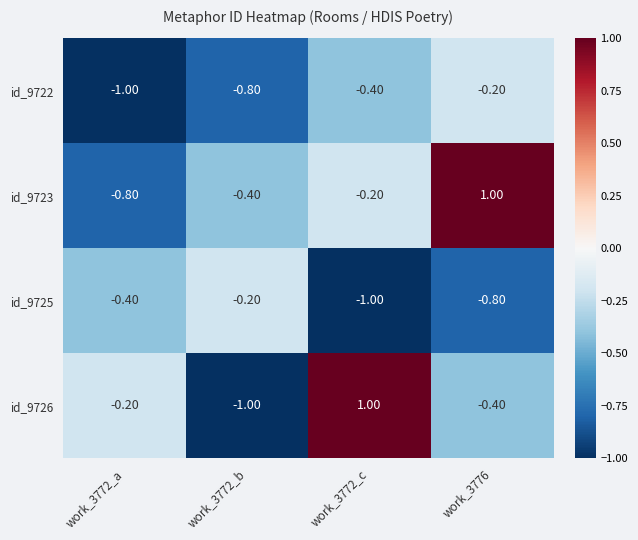

Which series has the widest spread of values?

id_9726